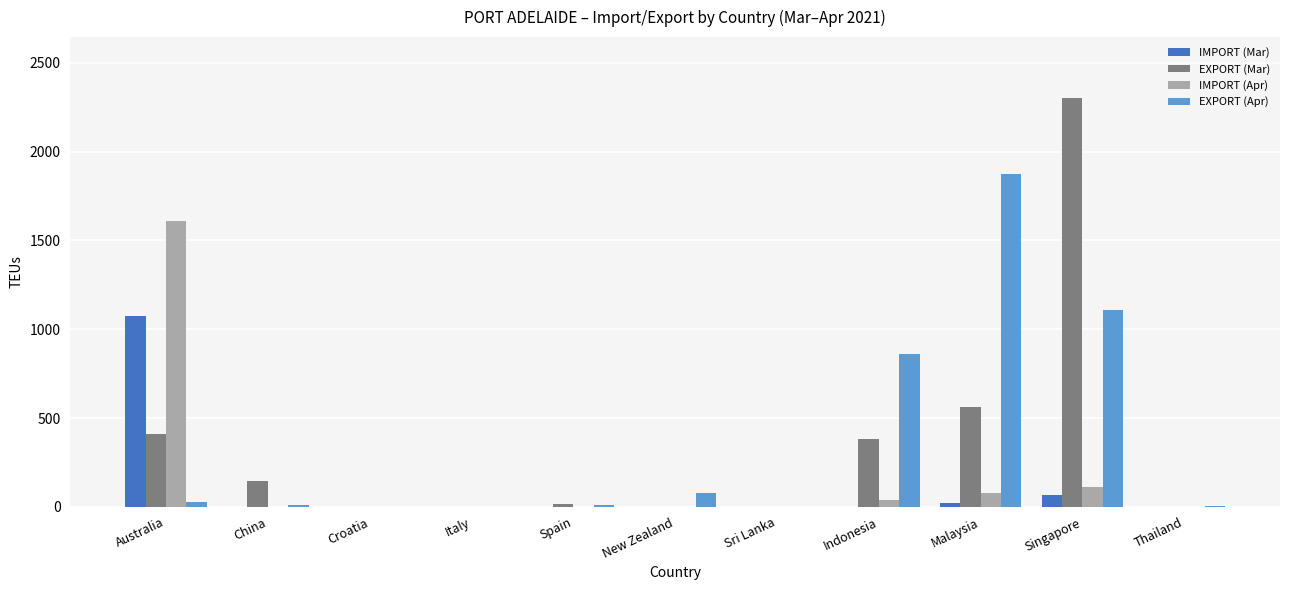

What is the average value of the EXPORT (Apr) series?

361